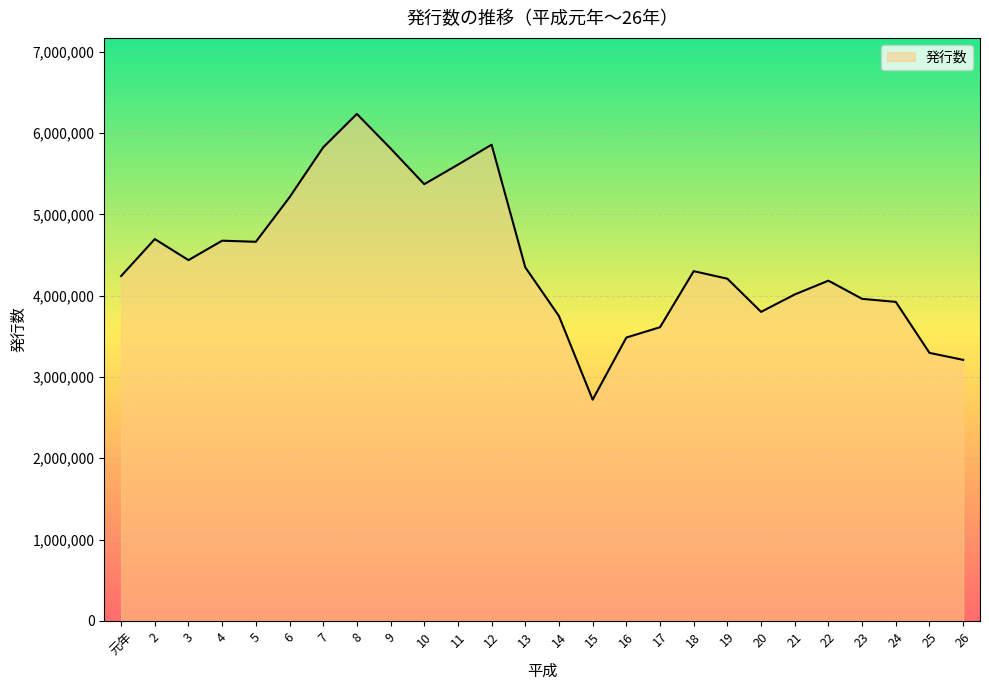

Is it true that the value at 23 is 3961382?

True